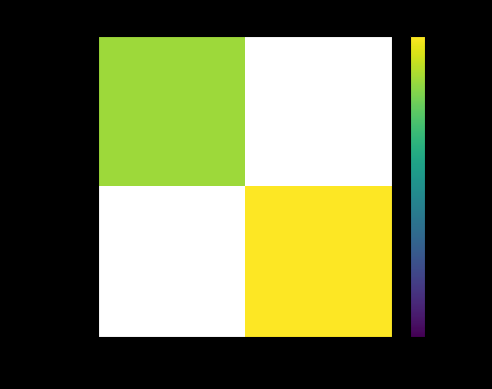

How many values in 03fd3cf6... are above zero?

1